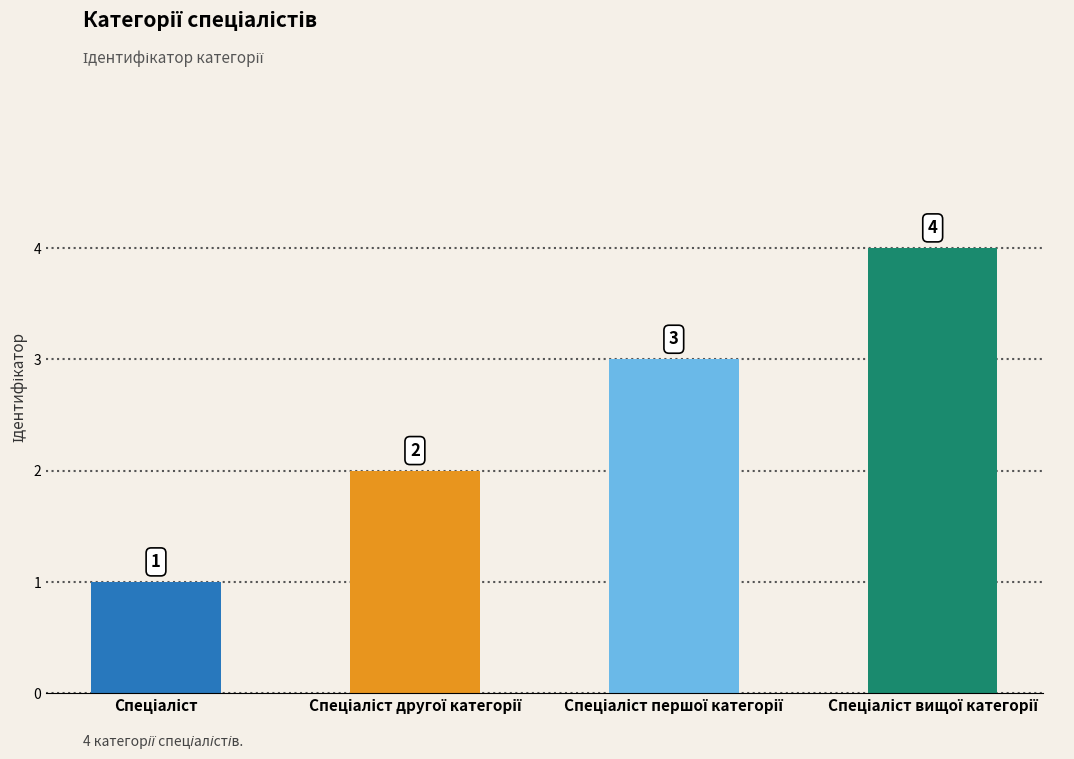

What is the difference between the maximum and minimum values?

3